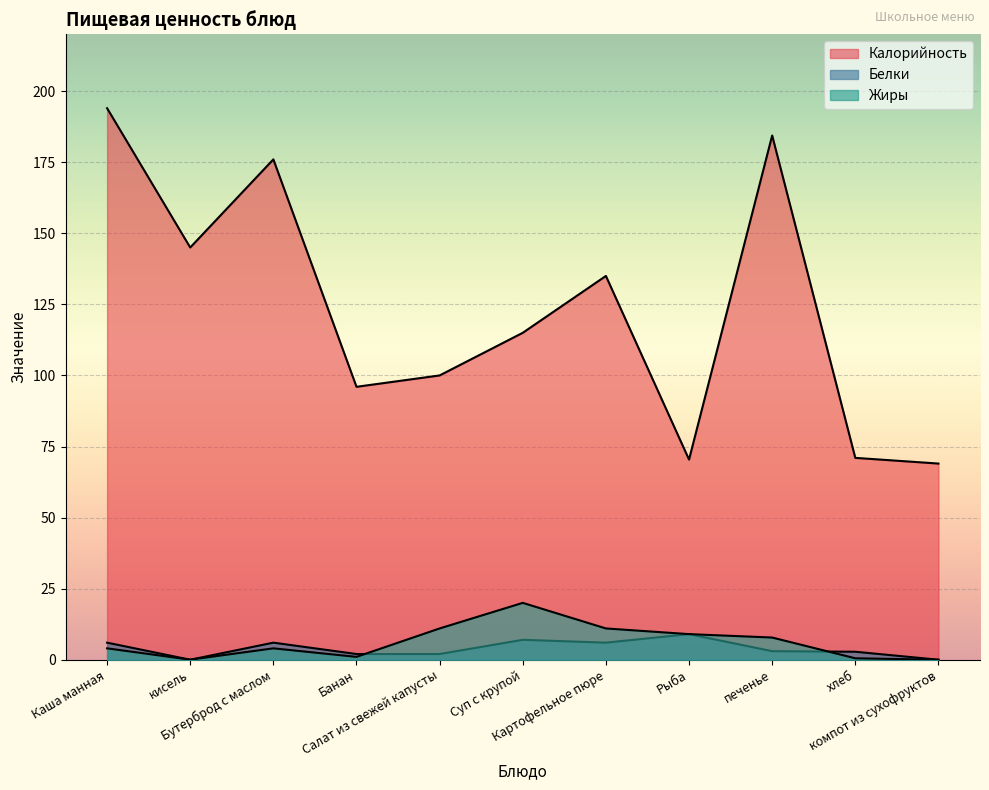

What is the minimum value for Калорийность?

69.0